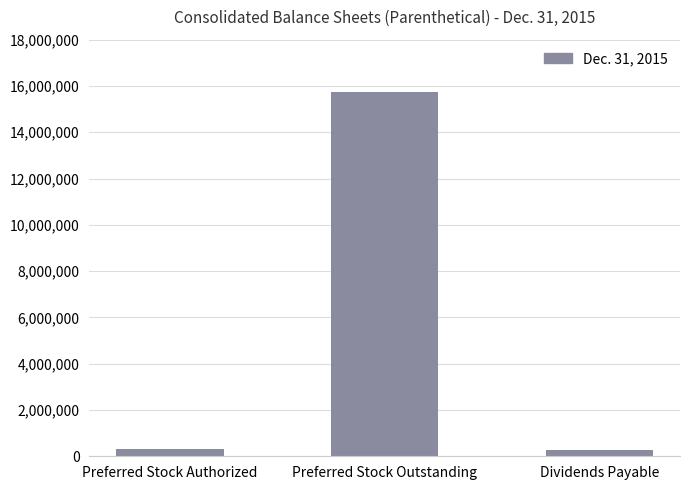

Which has a higher value, Preferred Stock Authorized or Preferred Stock Outstanding?

Preferred Stock Outstanding